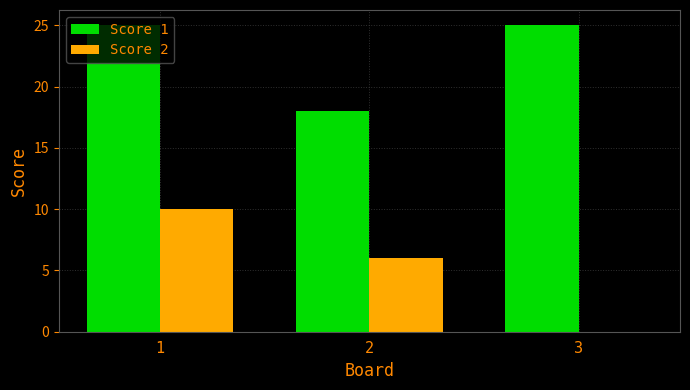

How many groups of bars are there?

3